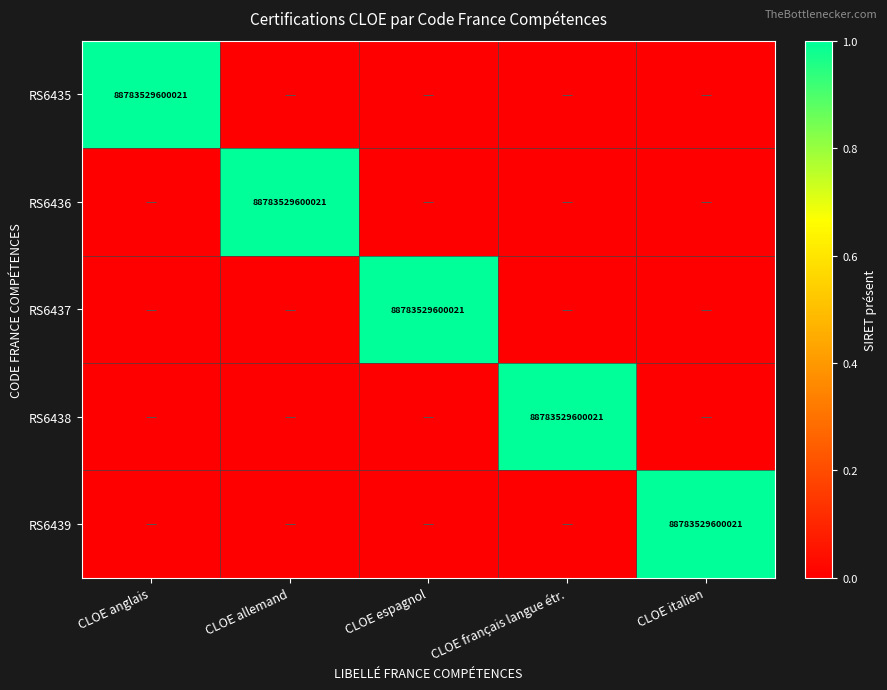

Is it true that RS6436 equals 57015510523596 at CLOE allemand?

False